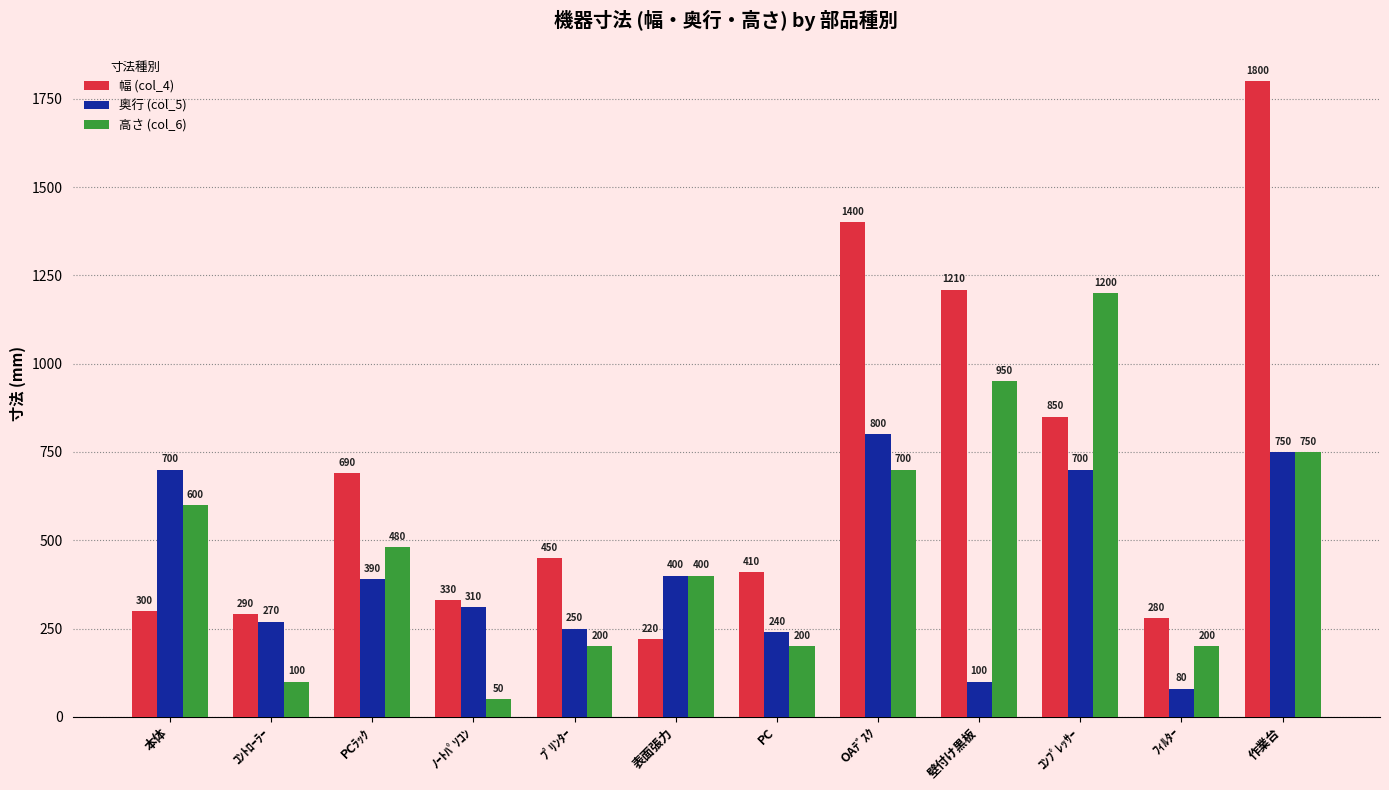

Rank the series by their average value, from highest to lowest.

幅 (col_4), 高さ (col_6), 奥行 (col_5)